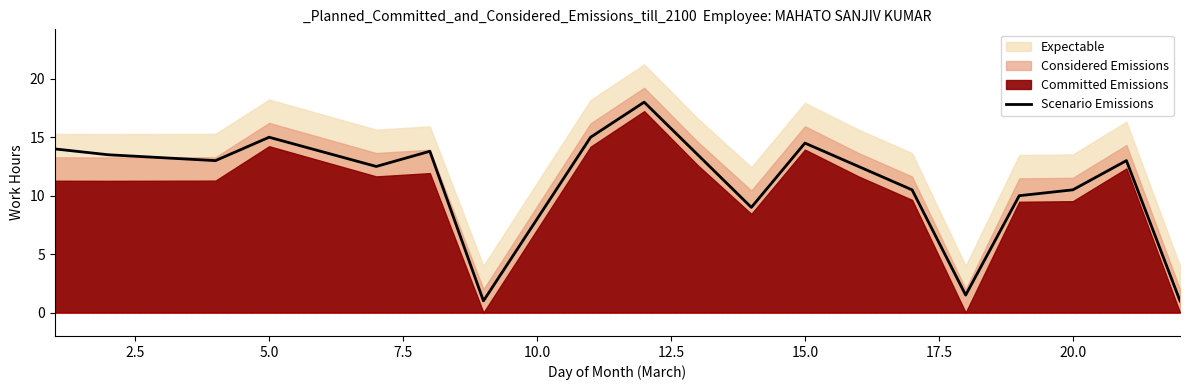

Is it true that Scenario Emissions equals 10.5 at 20.0?

True